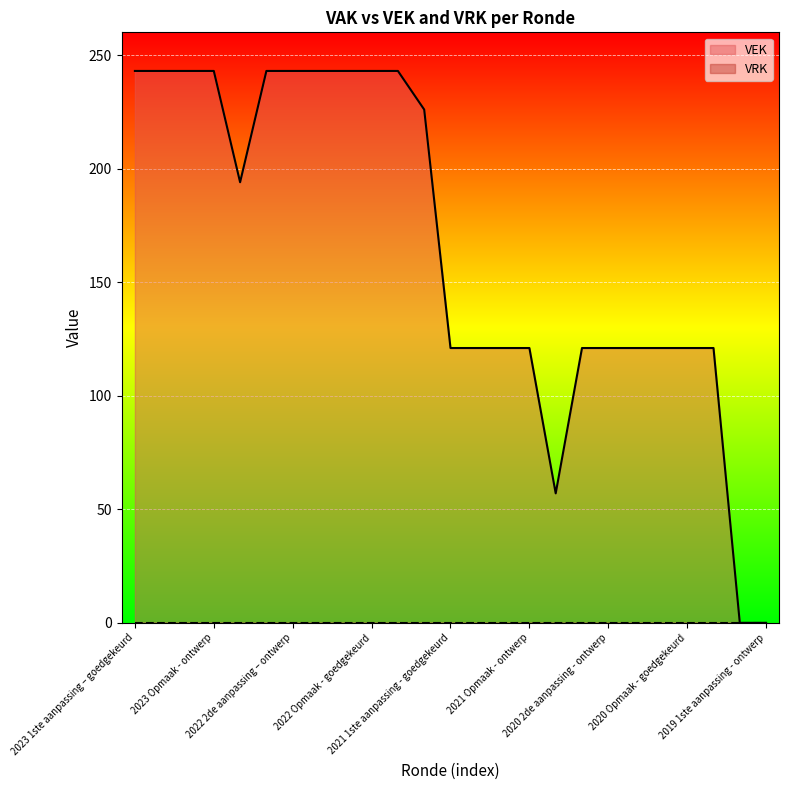

Rank the categories by value from lowest to highest.

2019 1ste aanpassing – goedgekeurd, 2019 1ste aanpassing - ontwerp, 2020 uitvoering, 2021 1ste aanpassing - goedgekeurd, 2021 1ste aanpassing – ontwerp, 2021 Opmaak - goedgekeurd, 2021 Opmaak - ontwerp, 2020 2de aanpassing - goedgekeurd, 2020 2de aanpassing - ontwerp, 2020 1ste aanpassing - goedgekeurd, 2020 1ste aanpassing – ontwerp, 2020 Opmaak - goedgekeurd, 2020 Opmaak - ontwerp, 2022 uitvoering, 2021 uitvoering, 2023 1ste aanpassing – goedgekeurd, 2023 1ste aanpassing – ontwerp, 2023 Opmaak – goedgekeurd, 2023 Opmaak - ontwerp, 2022 2de aanpassing – goedgekeurd, 2022 2de aanpassing – ontwerp, 2022 1ste aanpassing – goedgekeurd, 2022 1ste aanpassing – ontwerp, 2022 Opmaak - goedgekeurd, 2022 Opmaak - ontwerp